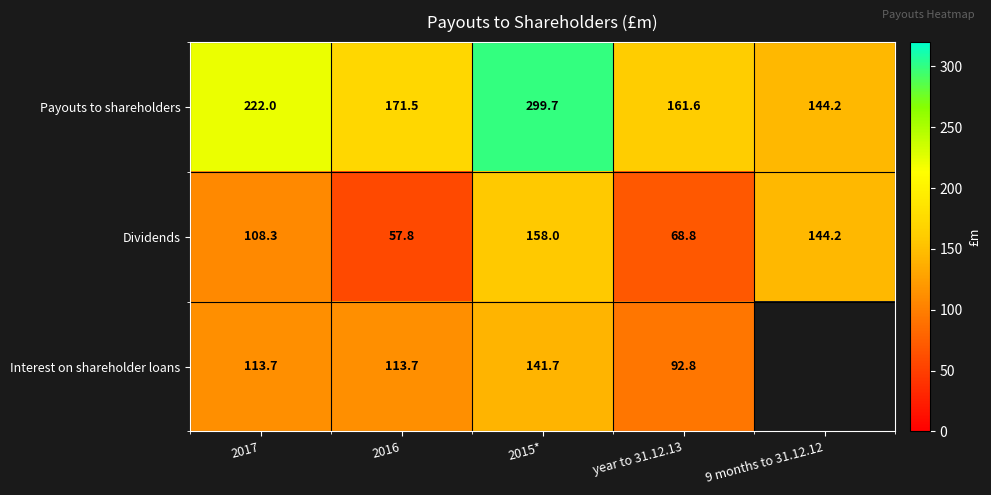

What is the minimum value for Dividends?

57.8